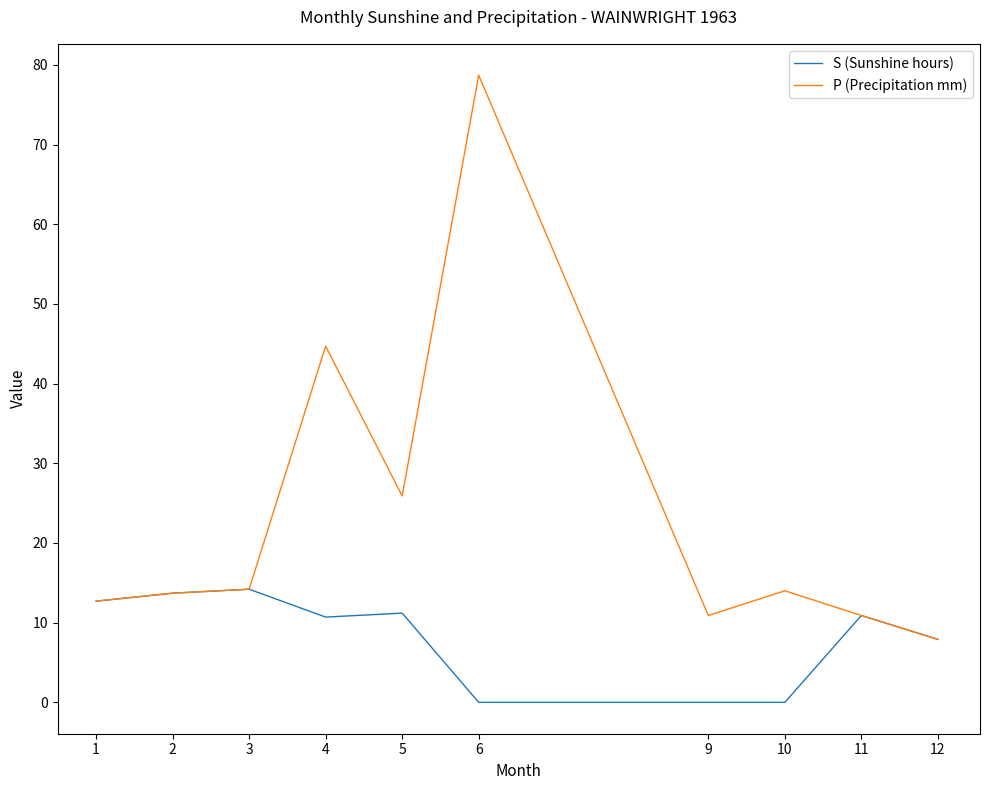

Rank the series by their average value, from lowest to highest.

S (Sunshine hours), P (Precipitation mm)